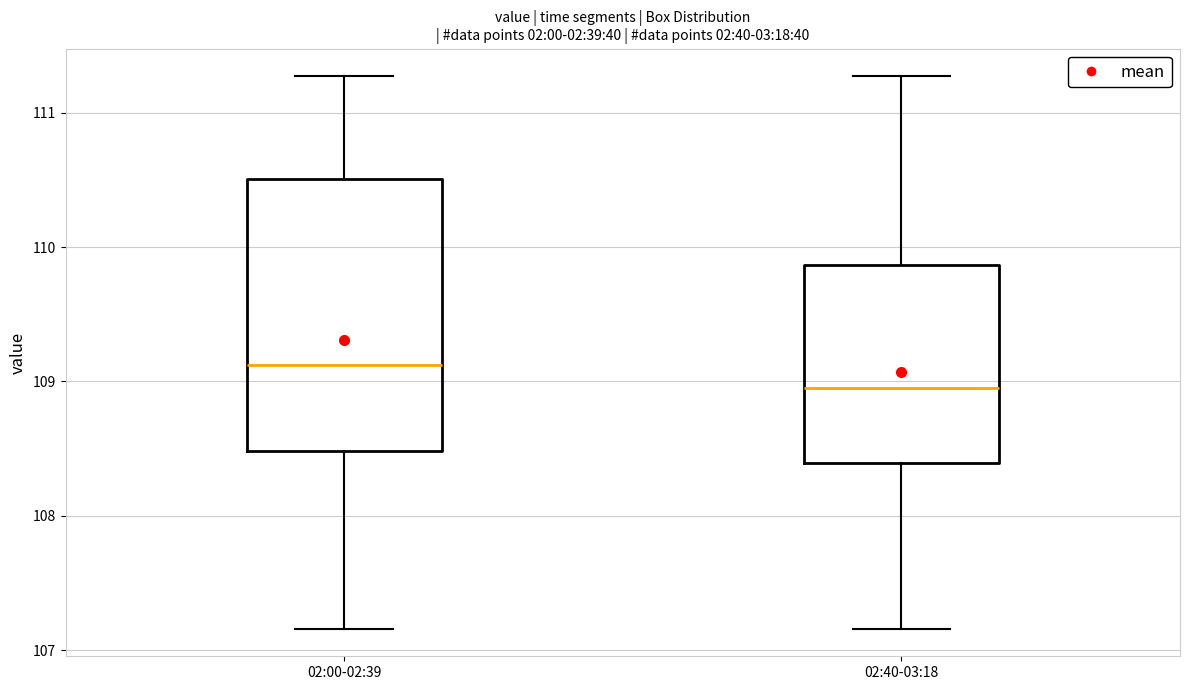

Where does the lower whisker of the box for 02:00-02:39 end on the y-axis? The values are not printed on the chart, so give them approximately, as read against the axis.

107.2